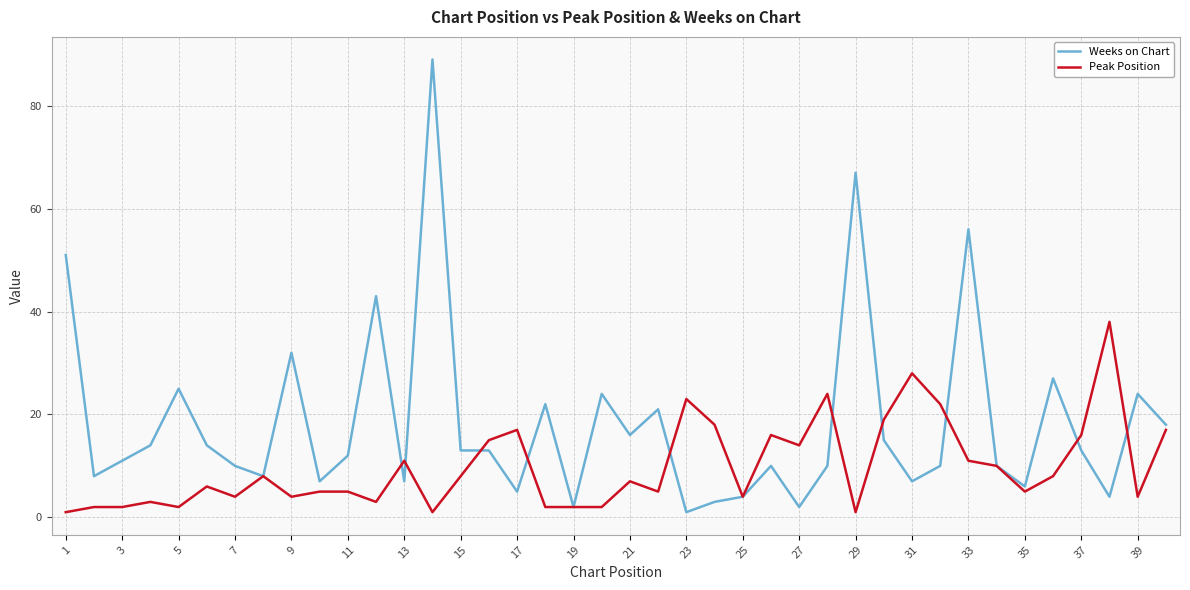

Which series has the largest total across all categories?

Weeks on Chart